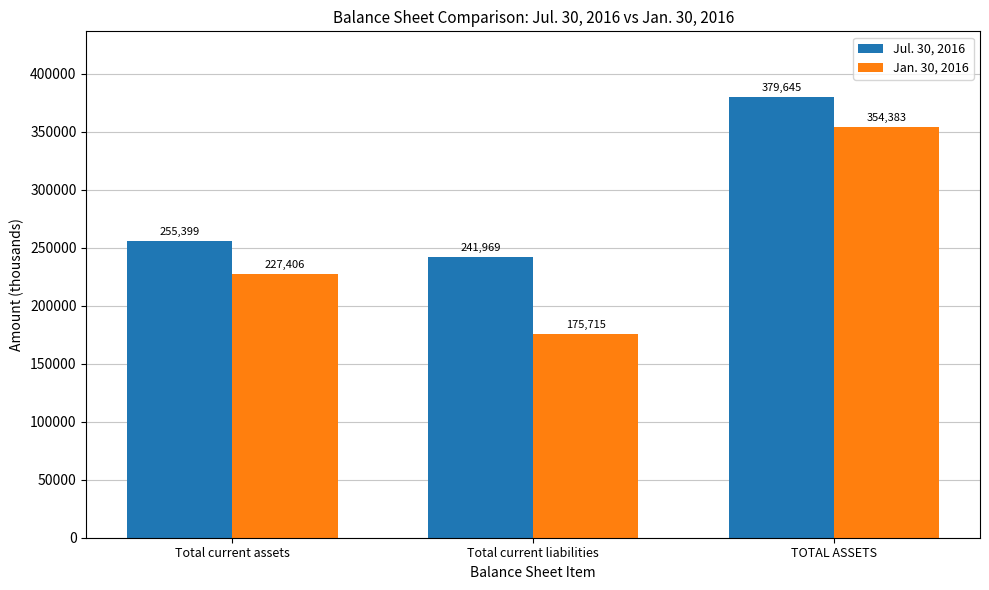

Reading right to left, list all the values displayed in this chart.

Jul. 30, 2016: TOTAL ASSETS=379645	Total current liabilities=241969	Total current assets=255399
Jan. 30, 2016: TOTAL ASSETS=354383	Total current liabilities=175715	Total current assets=227406